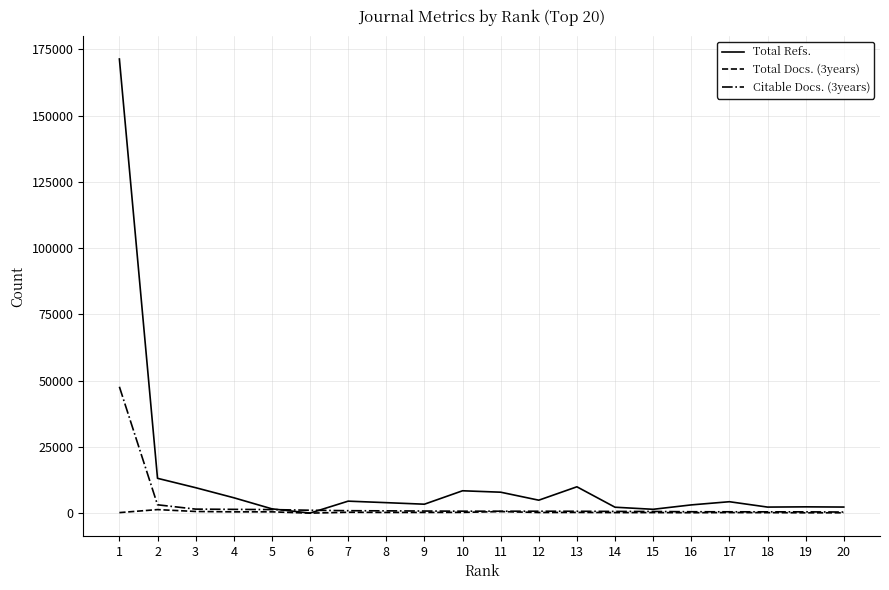

Which series has the widest spread of values?

Total Refs.